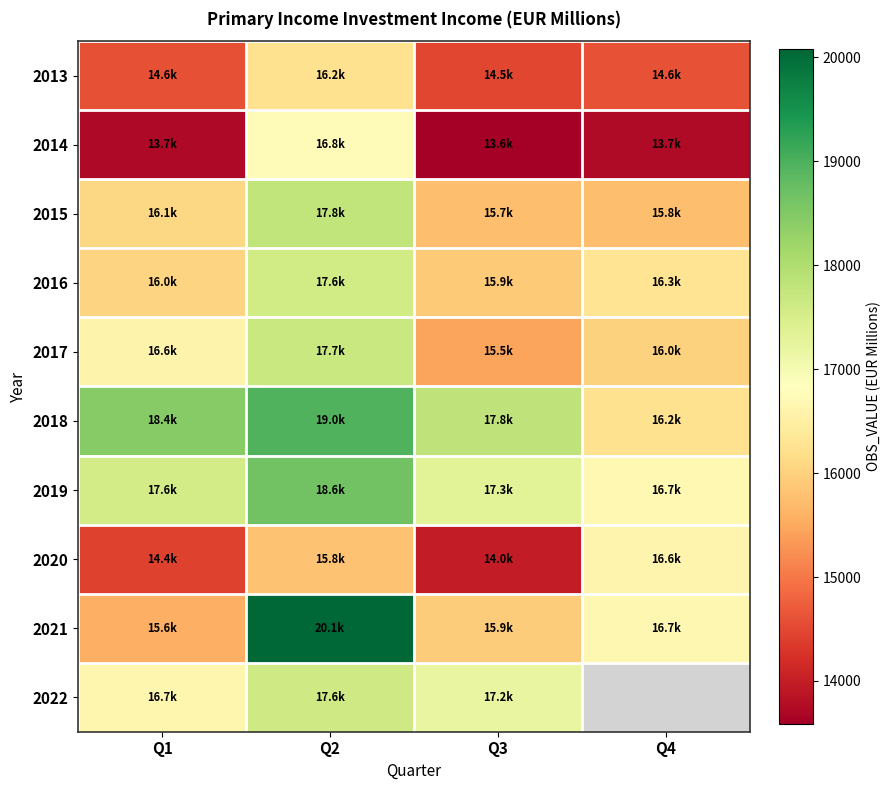

The value of 2022 at Q3 is 17208.8. True or false?

True